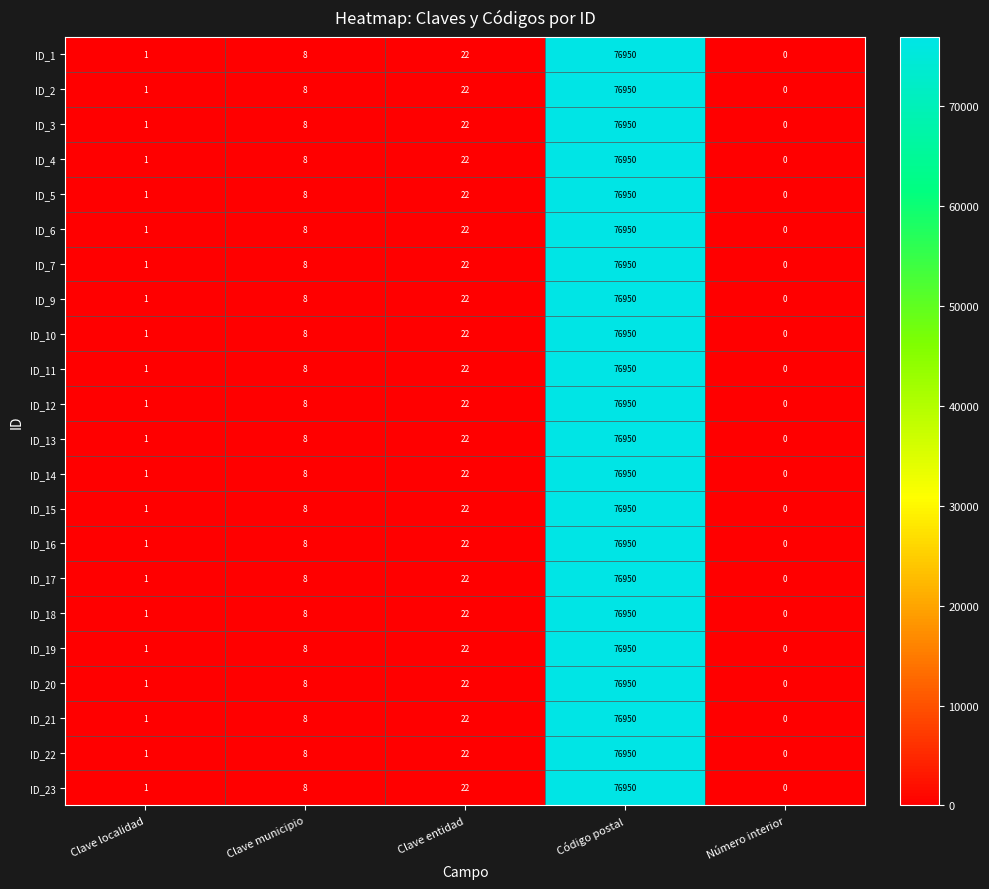

True or false: ID_19 has a value of 10 at Clave entidad.

False